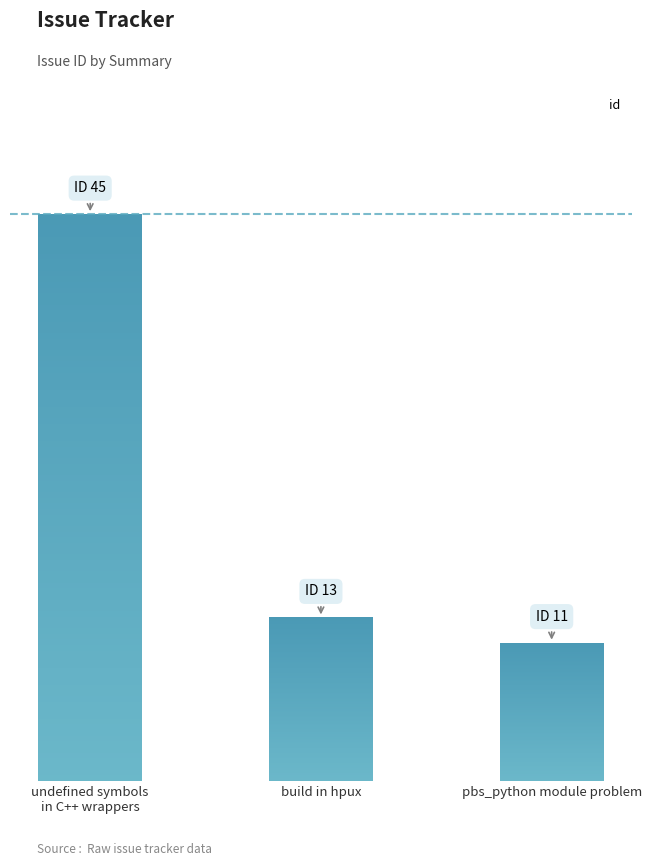

What is the sum of all values?

69